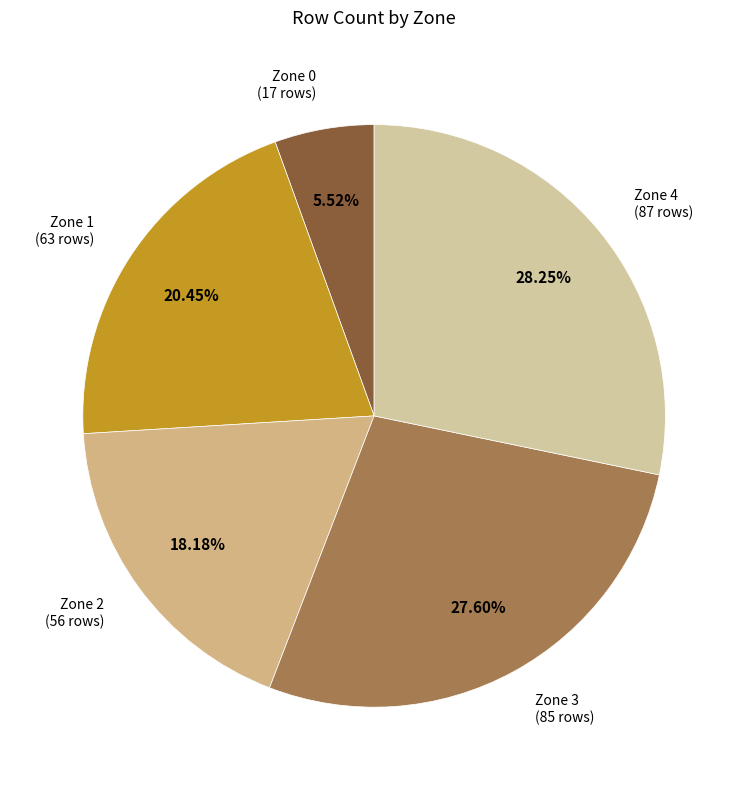

Is the sum of Zone 4 and Zone 1 greater than half?

No